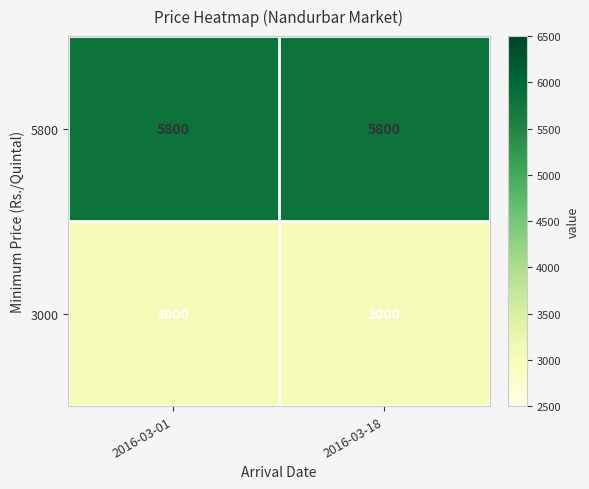

The value of 5800 at 2016-03-01 is 9904. True or false?

False